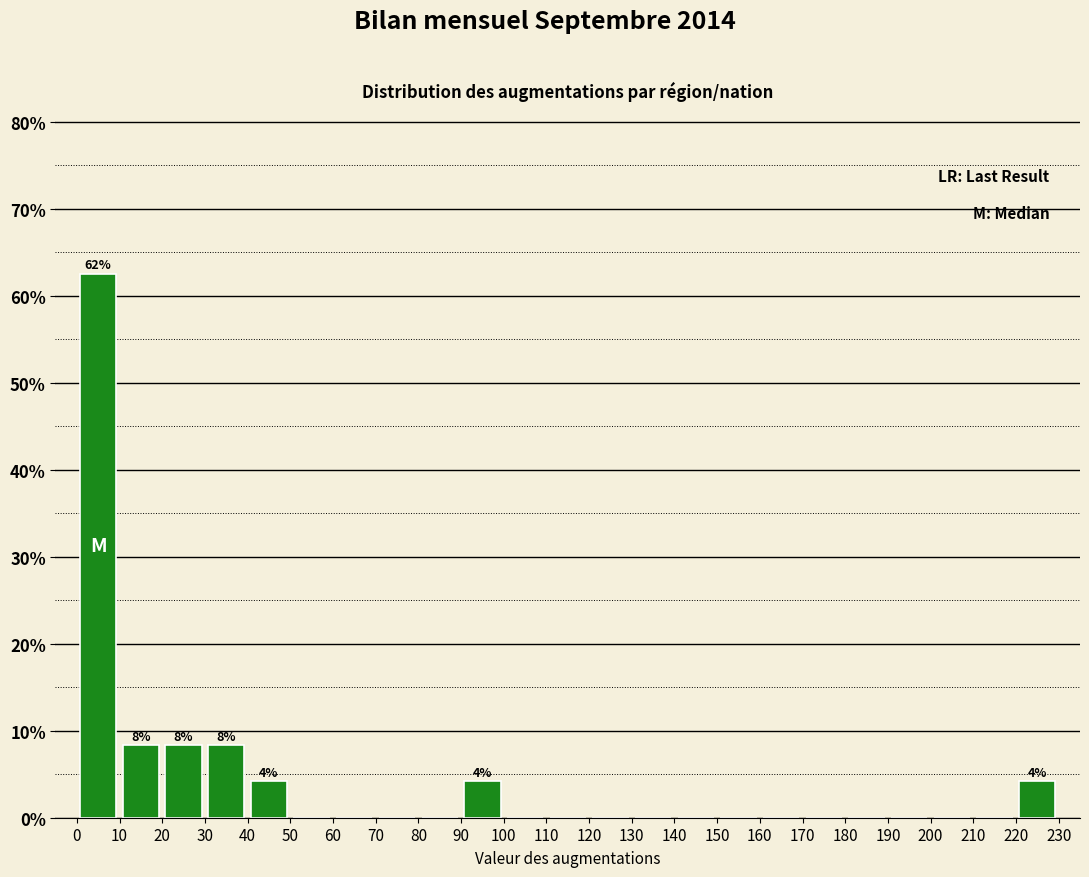

Over which range of the x-axis is the bar tallest?

0 to 10